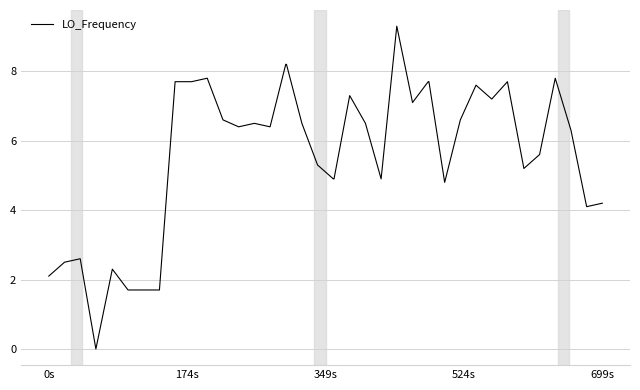

What is the difference between the maximum and minimum values?

9.3